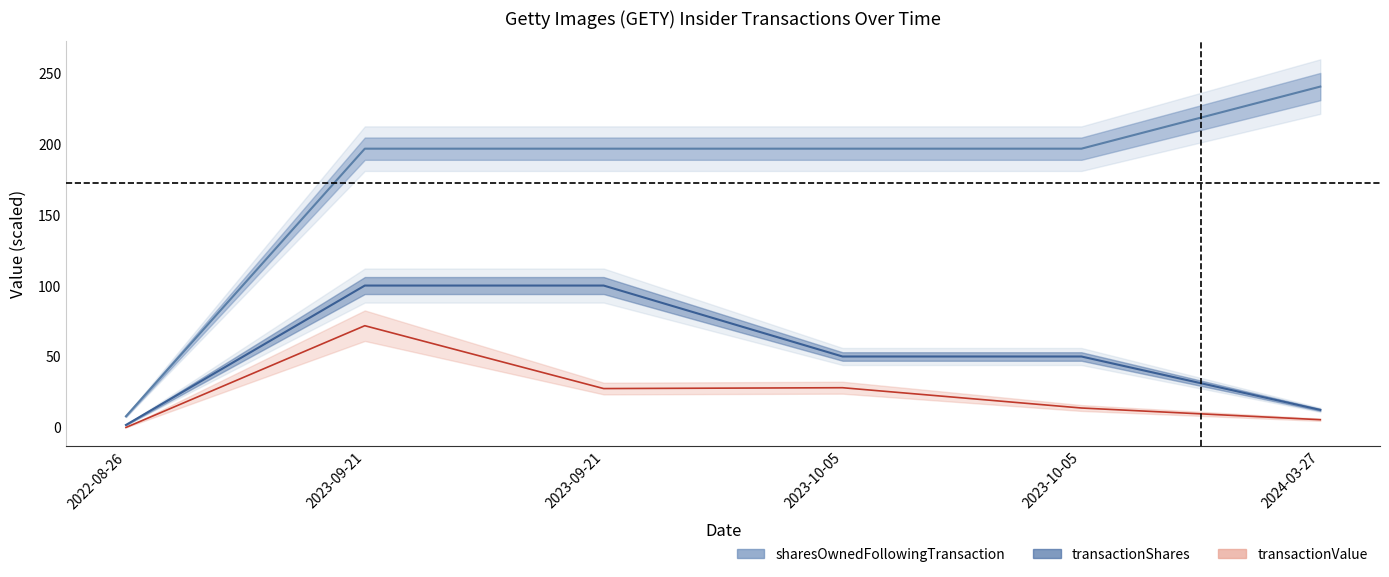

At which label is transactionValue closest to 35?

2023-10-05